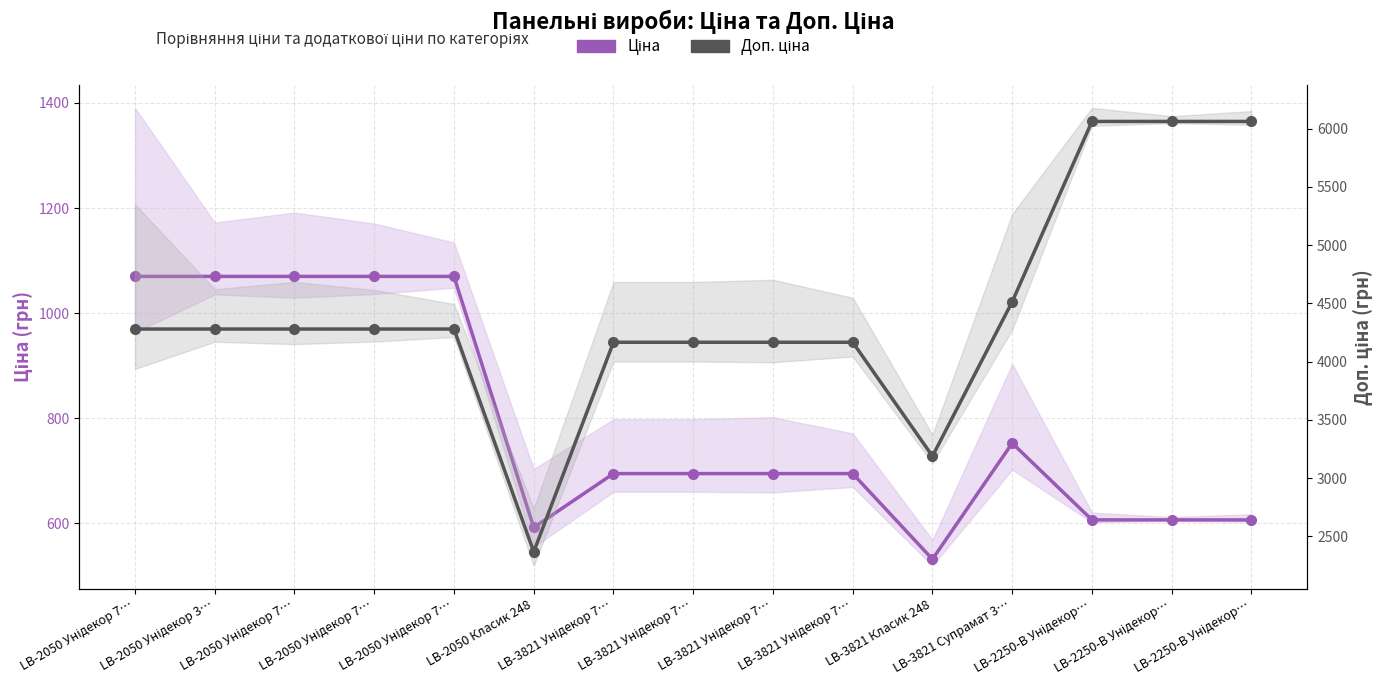

True or false: Ціна and Доп. ціна intersect in this chart.

False